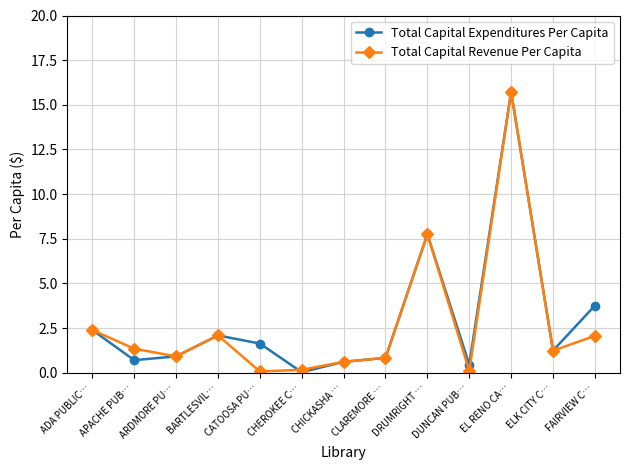

True or false: Total Capital Expenditures Per Capita has a value of 1.6 at CATOOSA PU….

True